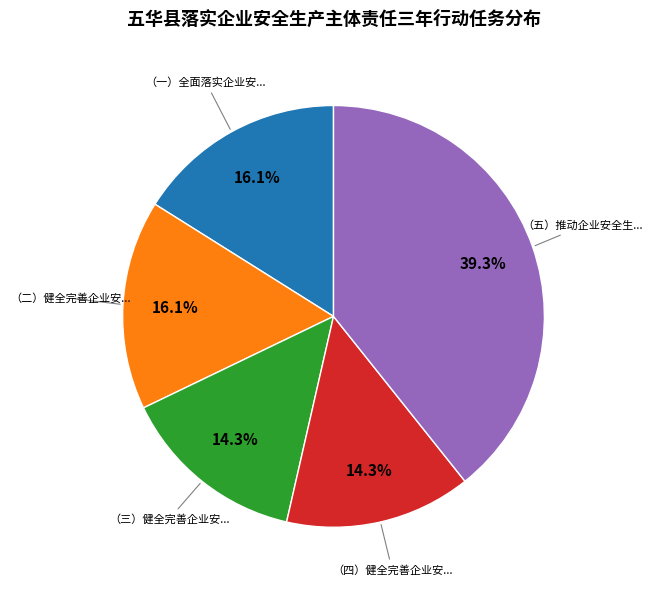

Is there a majority slice in this chart?

No